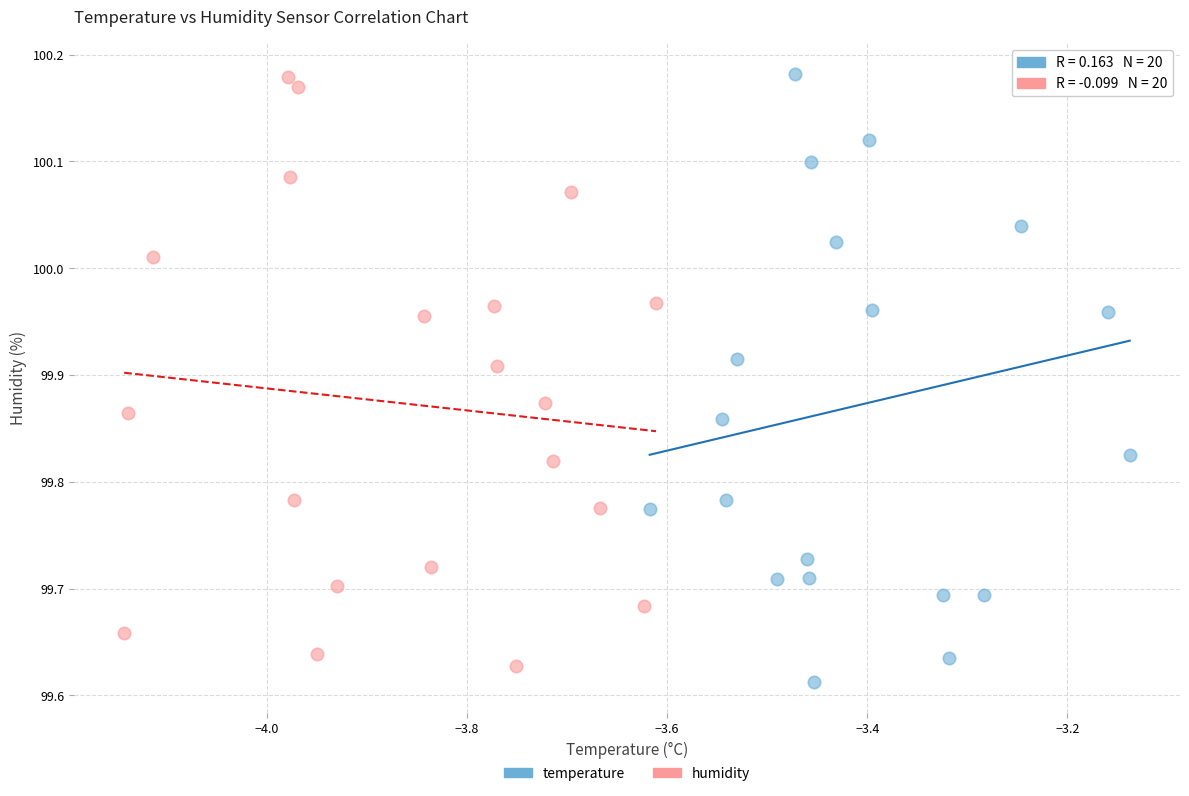

What are all the series names shown in the legend?

temperature, humidity